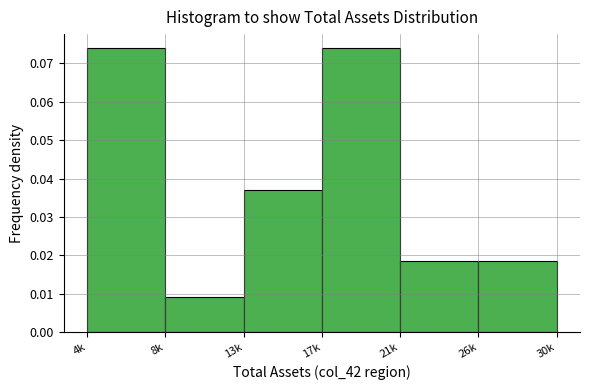

Which label corresponds to the smallest value in the chart?

8k